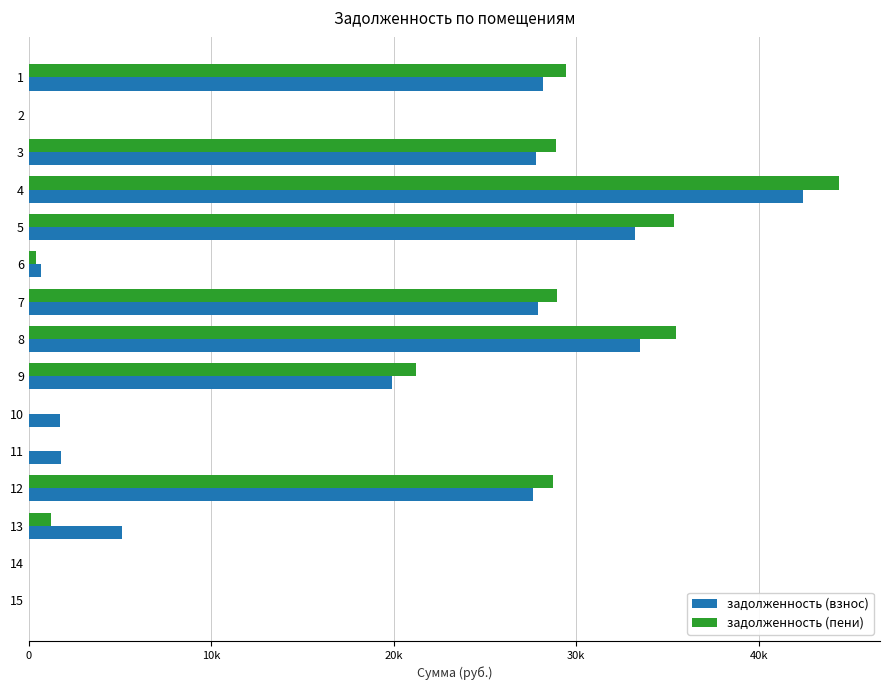

What are all the series names shown in the legend?

задолженность (взнос), задолженность (пени)